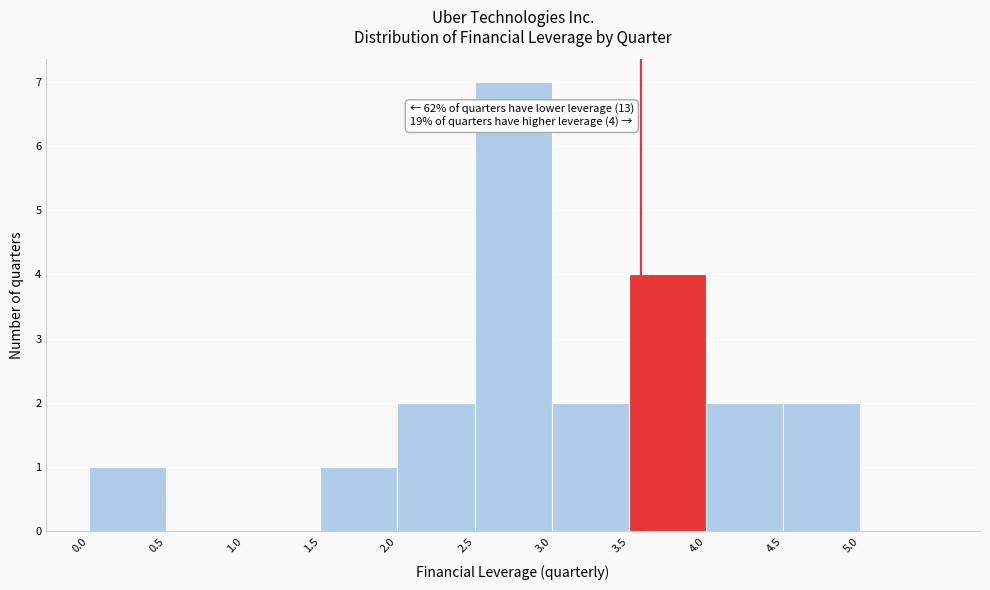

Over which range of the x-axis is the bar tallest?

2.5 to 3.0